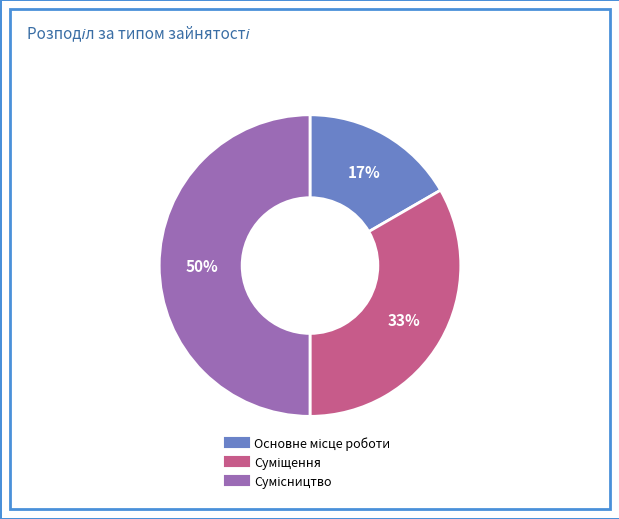

To the nearest percent, what is the average slice percentage?

33%